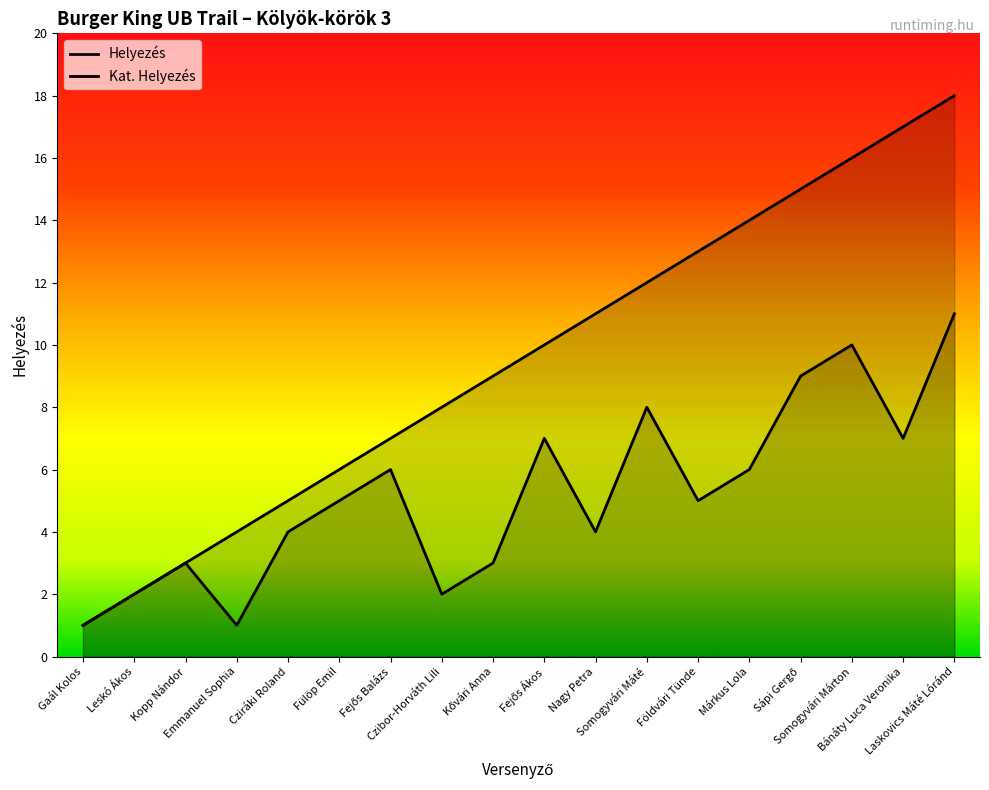

What are all the series names shown in the legend?

Helyezés, Kat. Helyezés